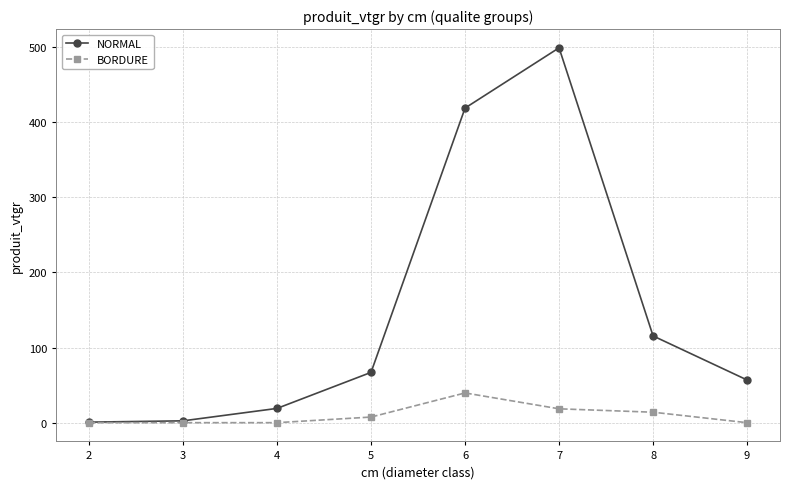

What is the greatest value displayed?

499.0